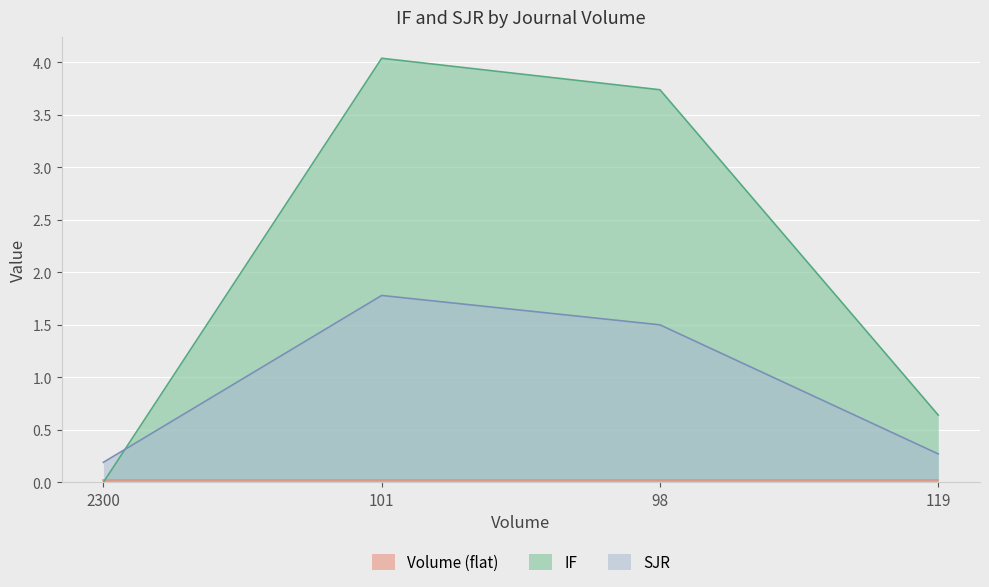

Where do SJR and IF first cross each other?

2300 and 101